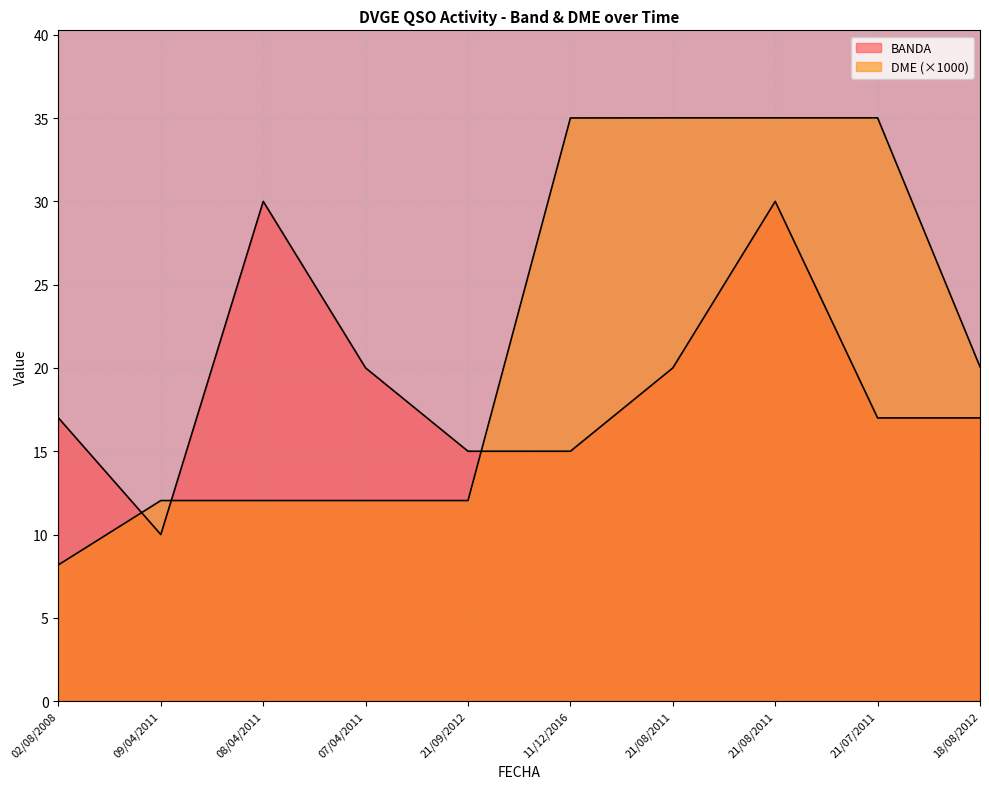

How many lines are shown in the chart?

2